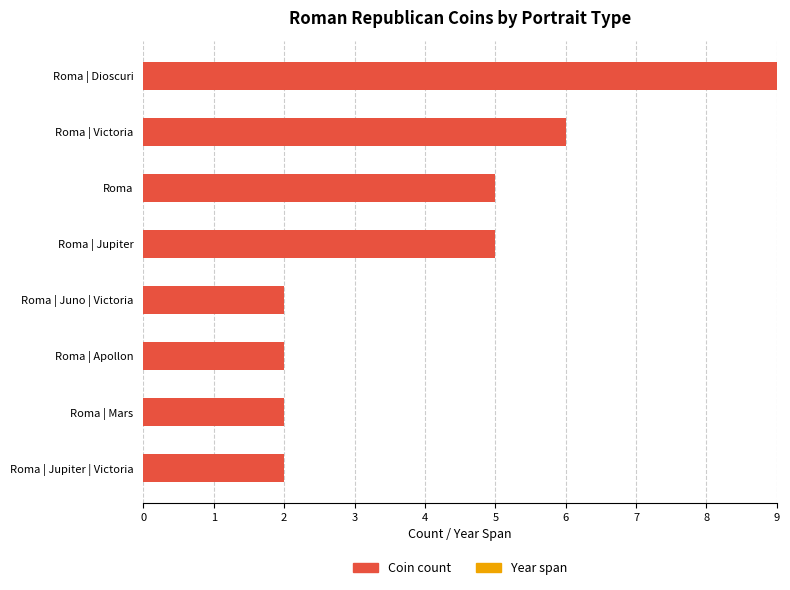

Between Roma | Mars and Roma | Jupiter, which is larger?

Roma | Jupiter